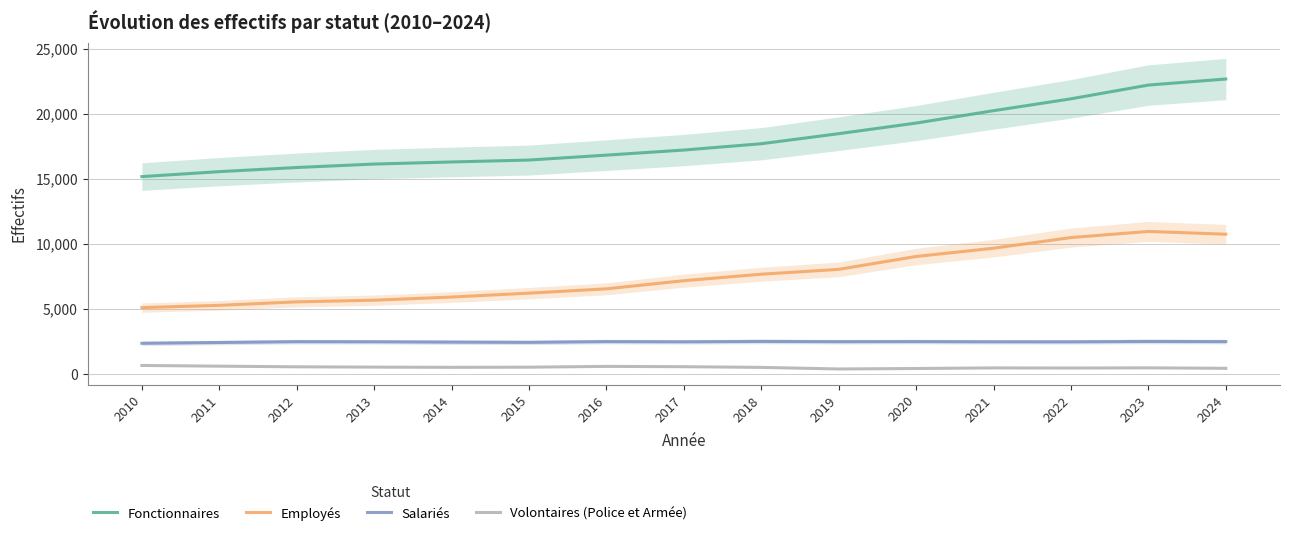

Which series has the largest range (max minus min)?

Fonctionnaires